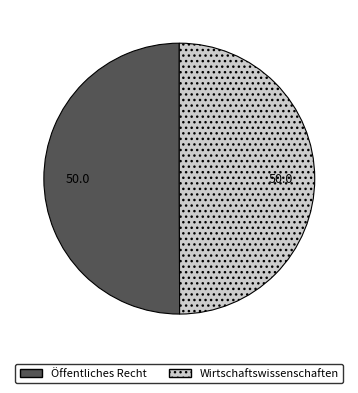

Is it true that Wirtschaftswissenschaften is 62% of the pie?

False